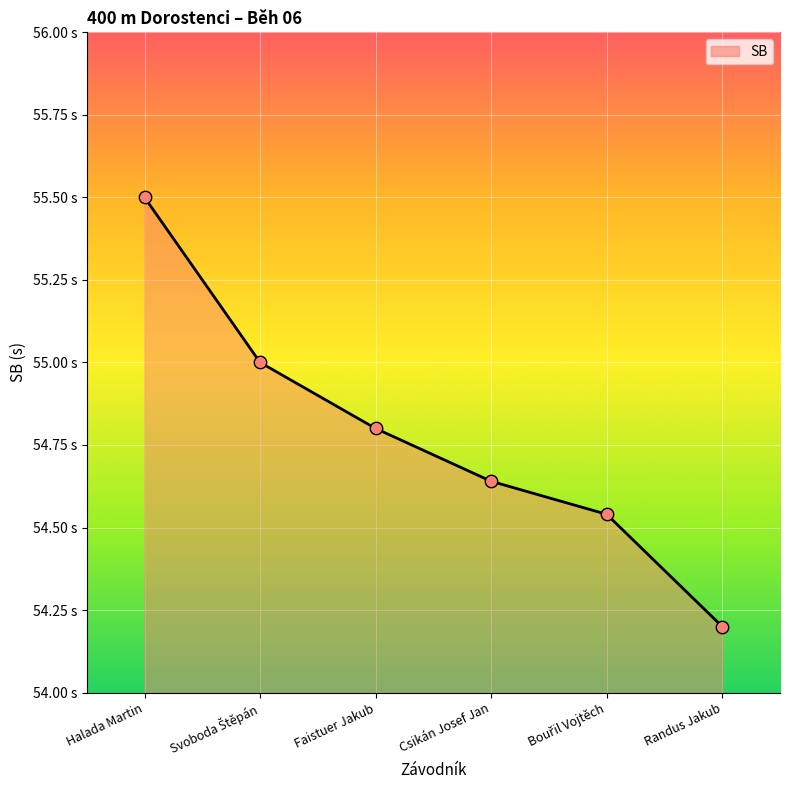

What is the change in value from Svoboda Štěpán to Faistuer Jakub?

-0.2